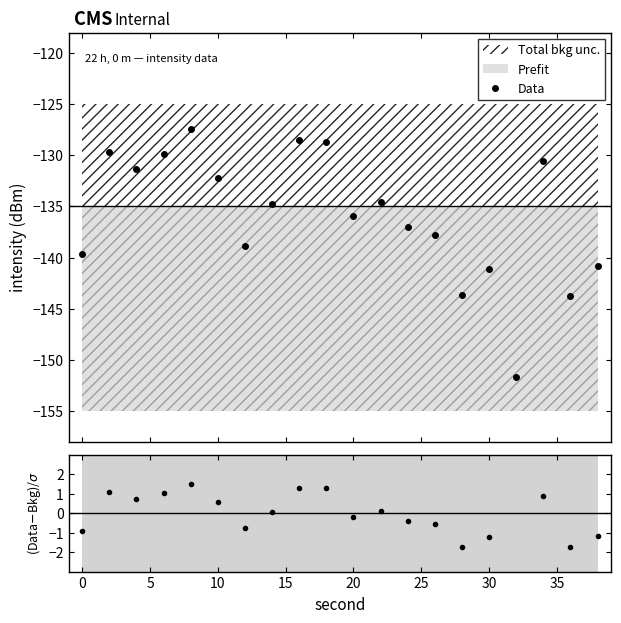

In Data, how many points are higher than both neighbors (excluding endpoints)?

6